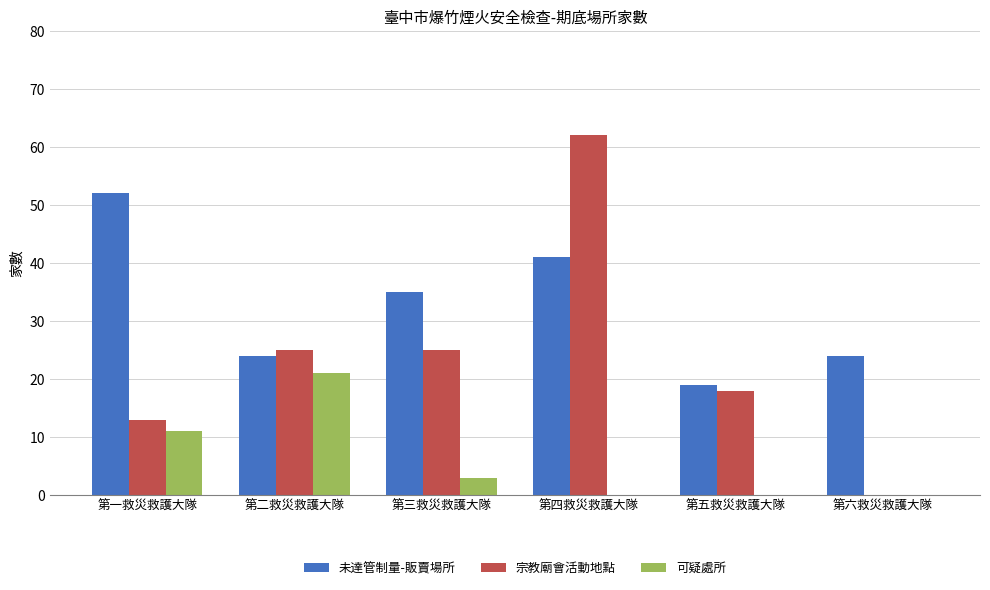

What are all the series names shown in the legend?

未達管制量-販賣場所, 宗教廟會活動地點, 可疑處所